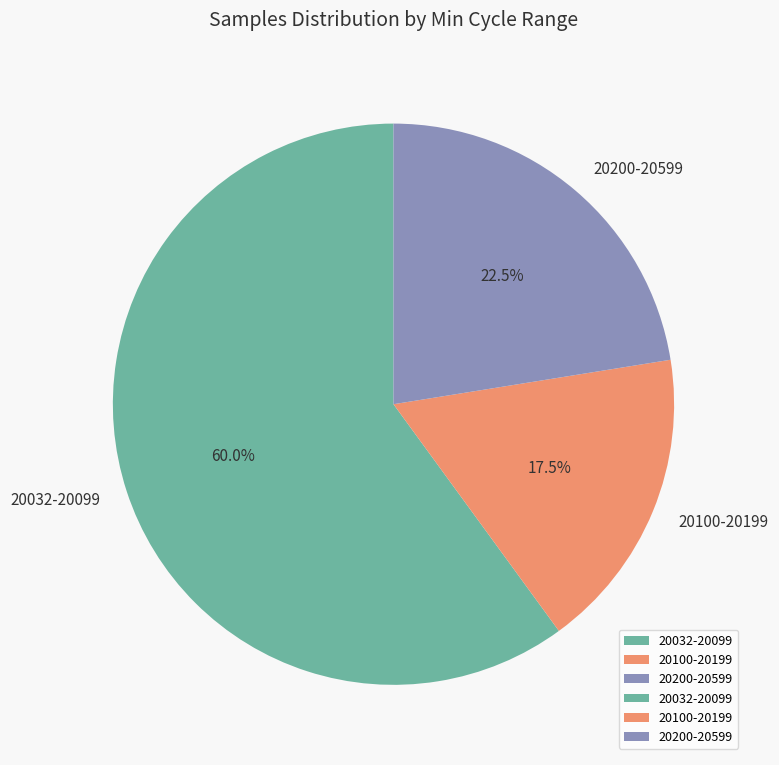

Rank the categories by value from lowest to highest.

20100-20199, 20200-20599, 20032-20099